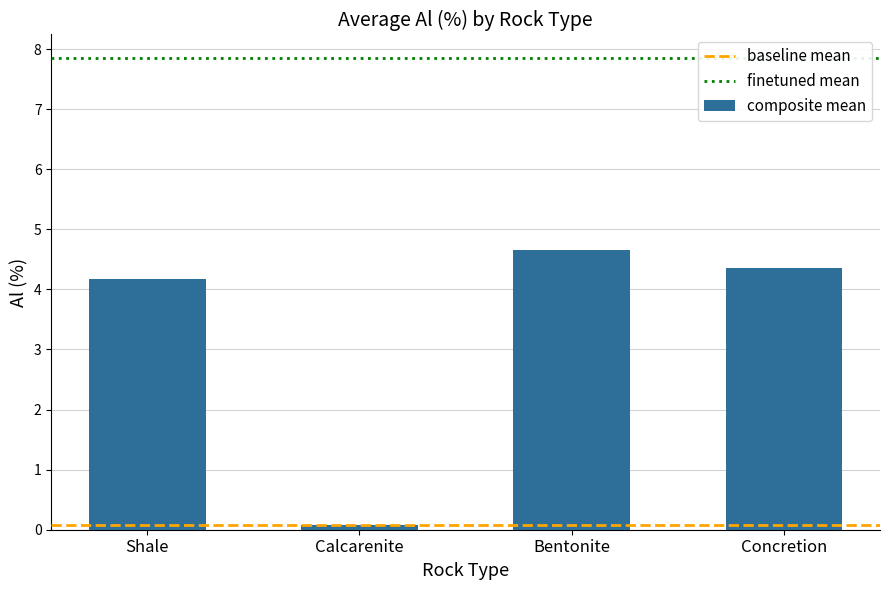

List the labels in order of value, smallest first.

Calcarenite, Shale, Concretion, Bentonite